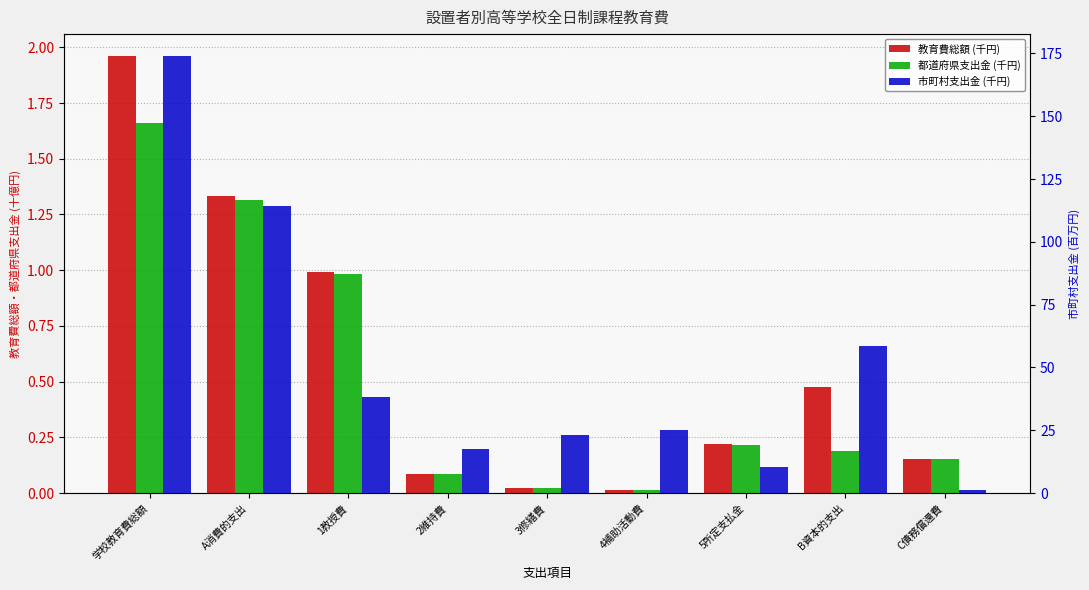

What is the average value of the 市町村支出金 (千円) series?

51.4